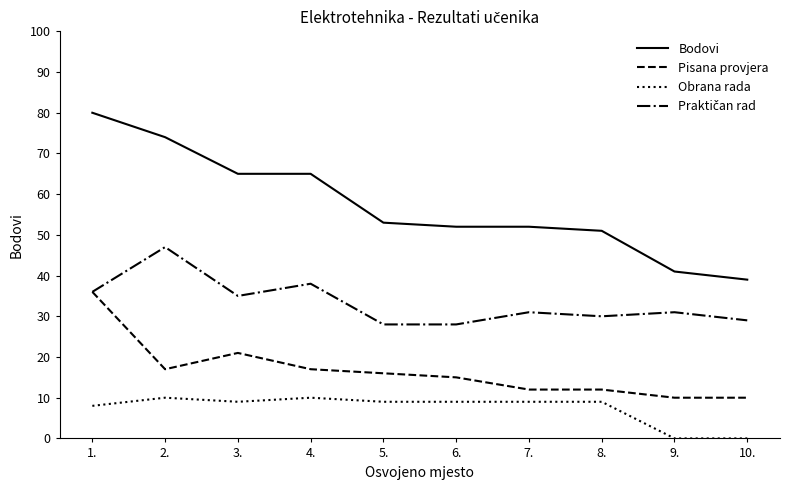

Which series has the largest range (max minus min)?

Bodovi